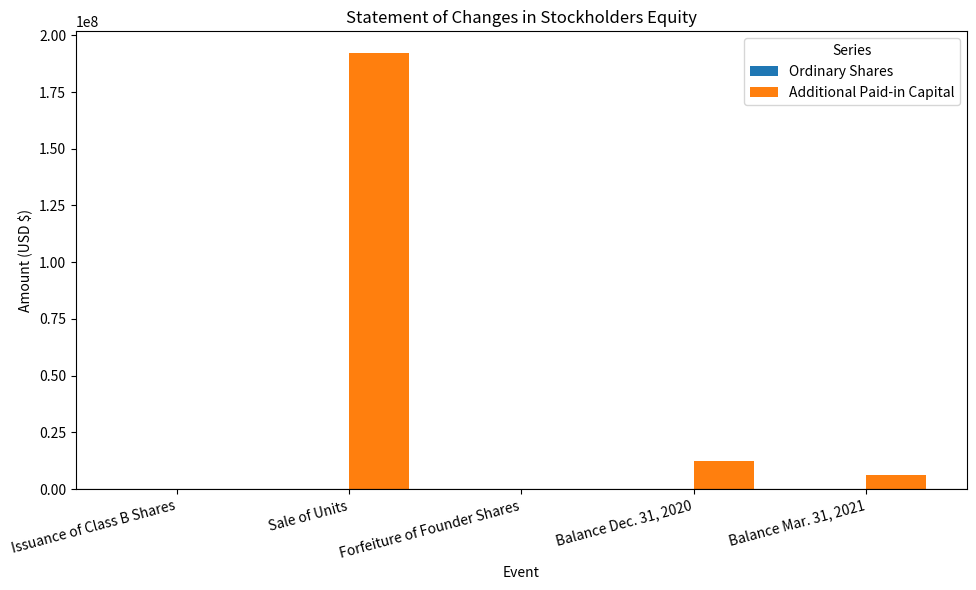

What is the sum of all Additional Paid-in Capital values?

211130337